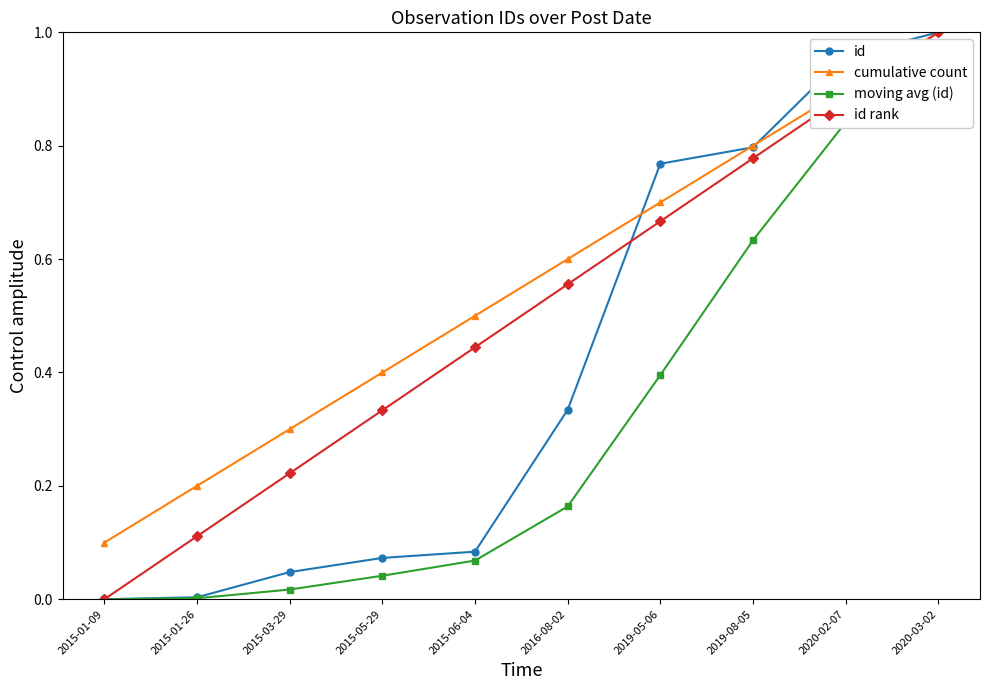

Is this an area chart (filled region under the line)?

No